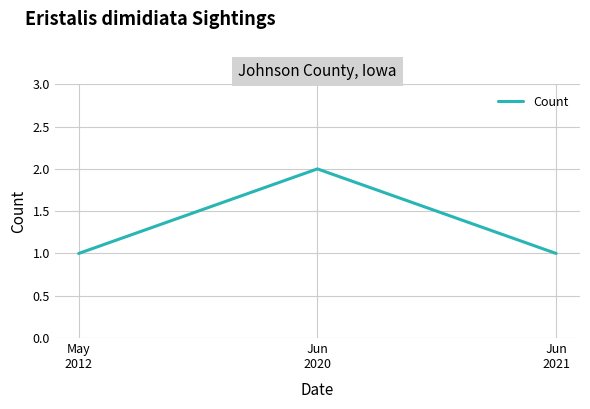

Reading left to right, list all the values displayed in this chart.

May
2012=1	Jun
2020=2	Jun
2021=1